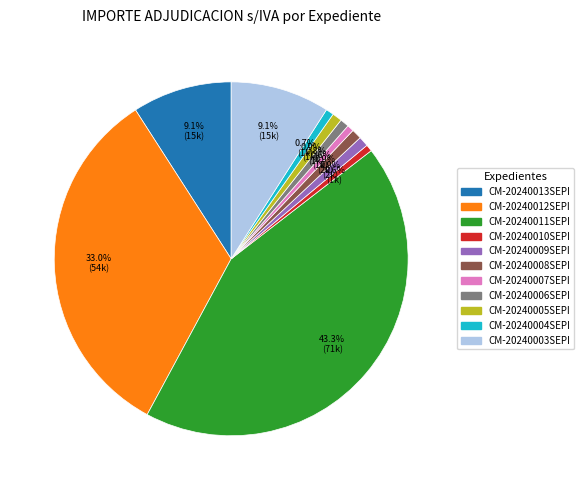

To the nearest percent, what is the difference between the CM-20240012SEPI and CM-20240007SEPI slice percentages?

32%